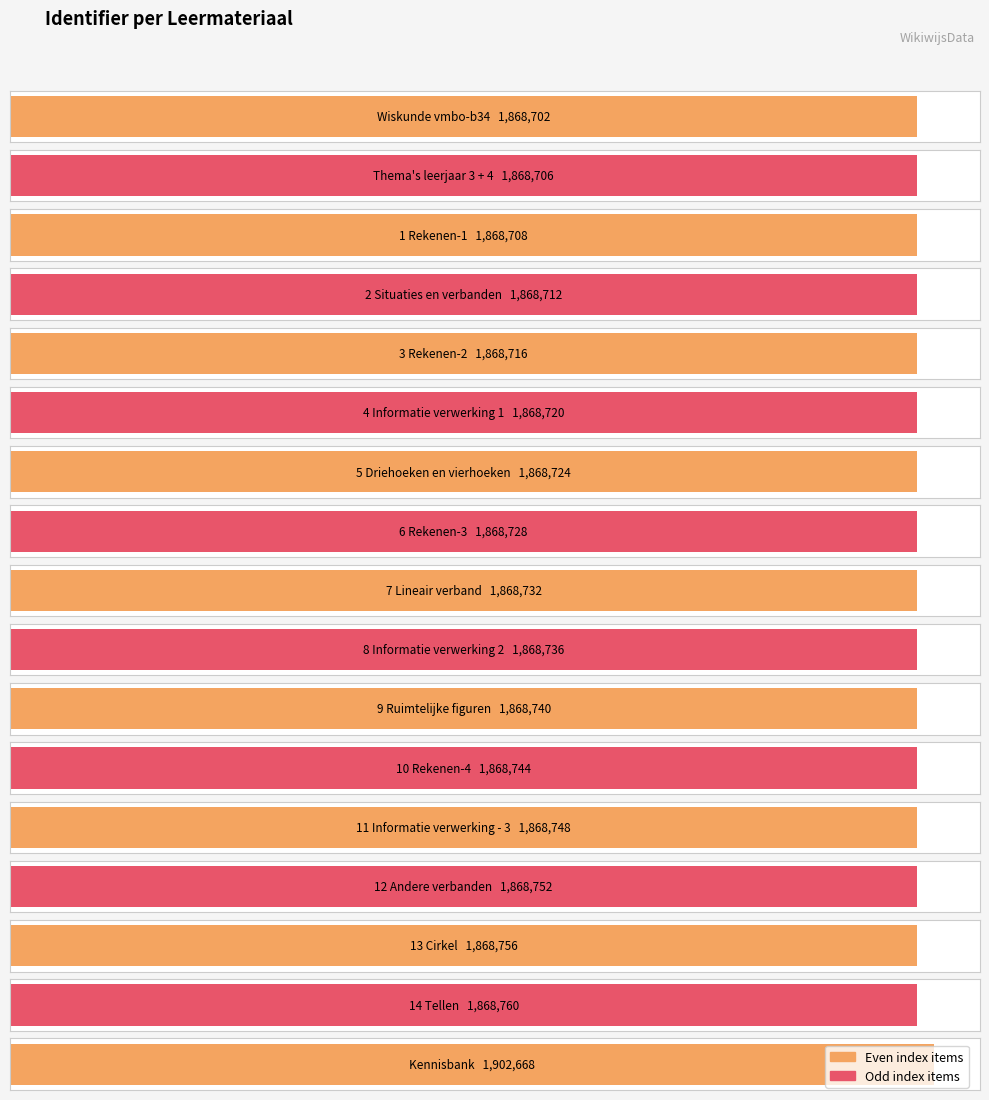

What is the average value?

1870727